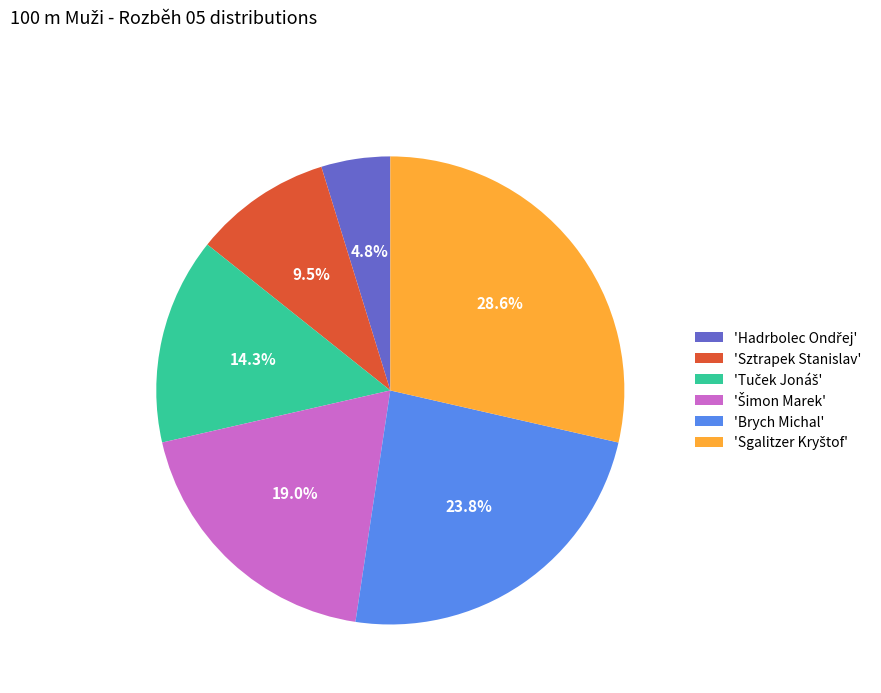

How many slices are in this pie chart?

6